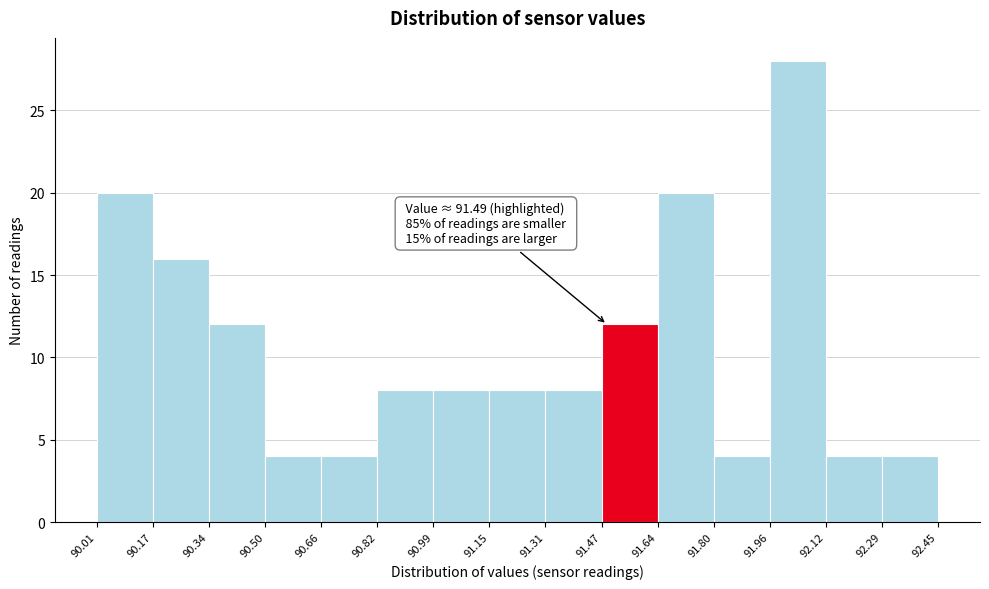

Which range on the x-axis has the tallest bar?

91.96 to 92.12